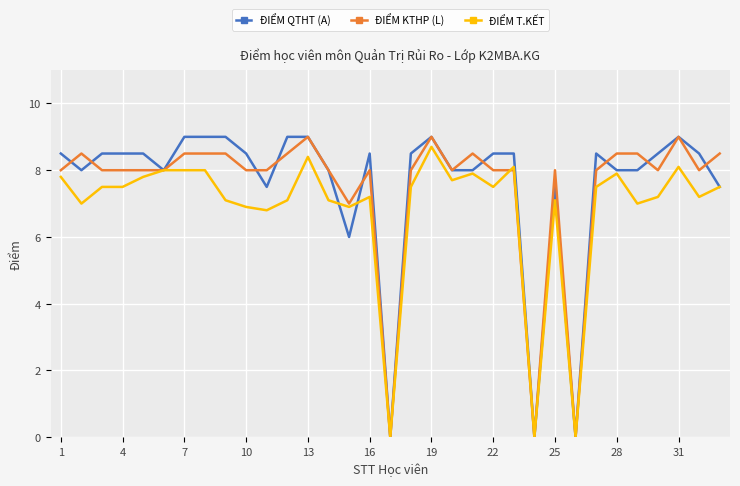

What is the average value of the ĐIỂM QTHT (A) series?

7.6